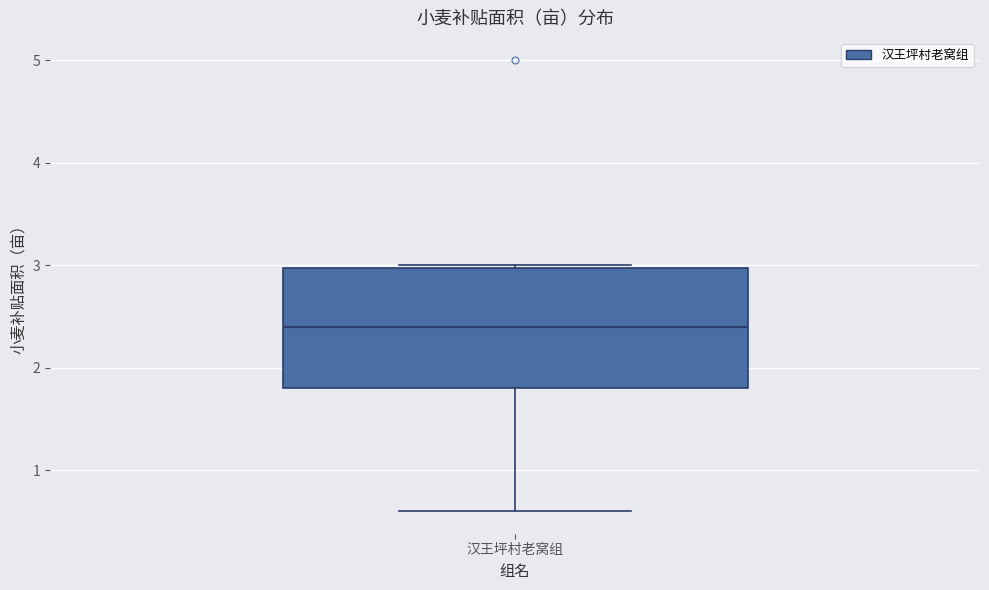

Transcribe this box plot: give where the median line is, the range the box spans, and where the two whiskers end, as read against the y-axis. The values are not printed on the chart, so give them approximately, as read against the axis.

median 2.4, box 1.8 to 3.0, whiskers 0.6 to 3.0